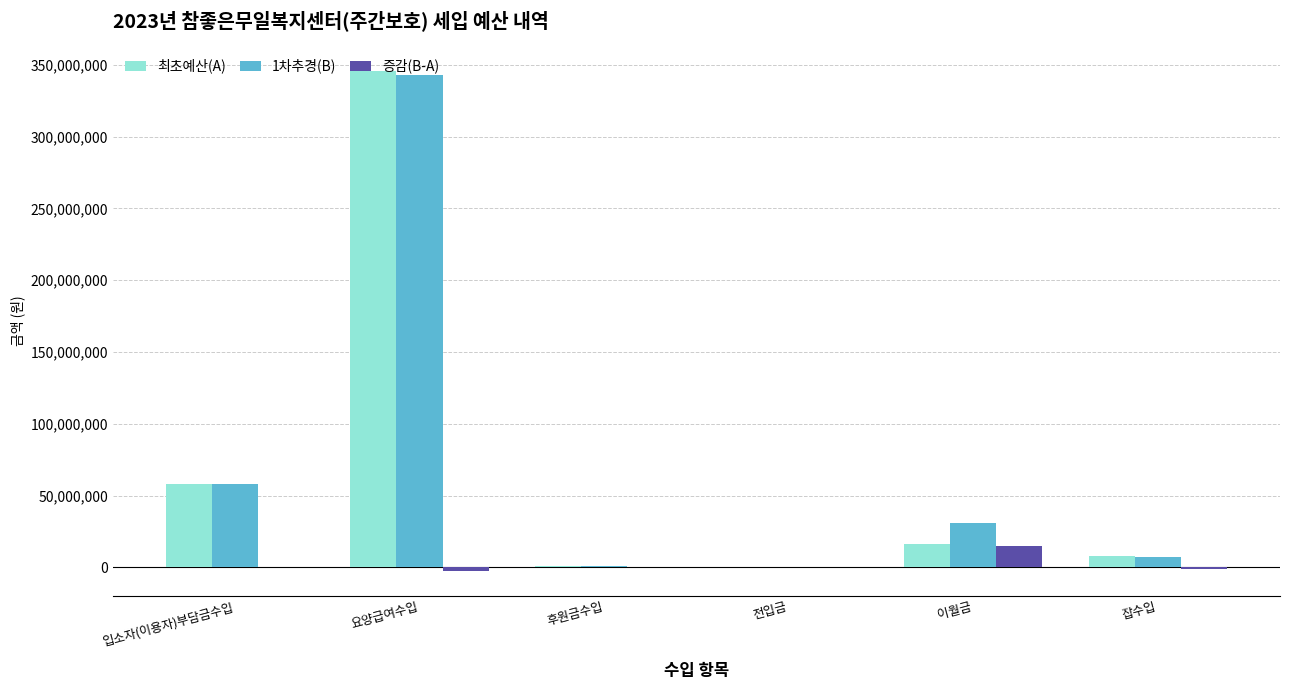

What is the greatest value displayed?

345542640